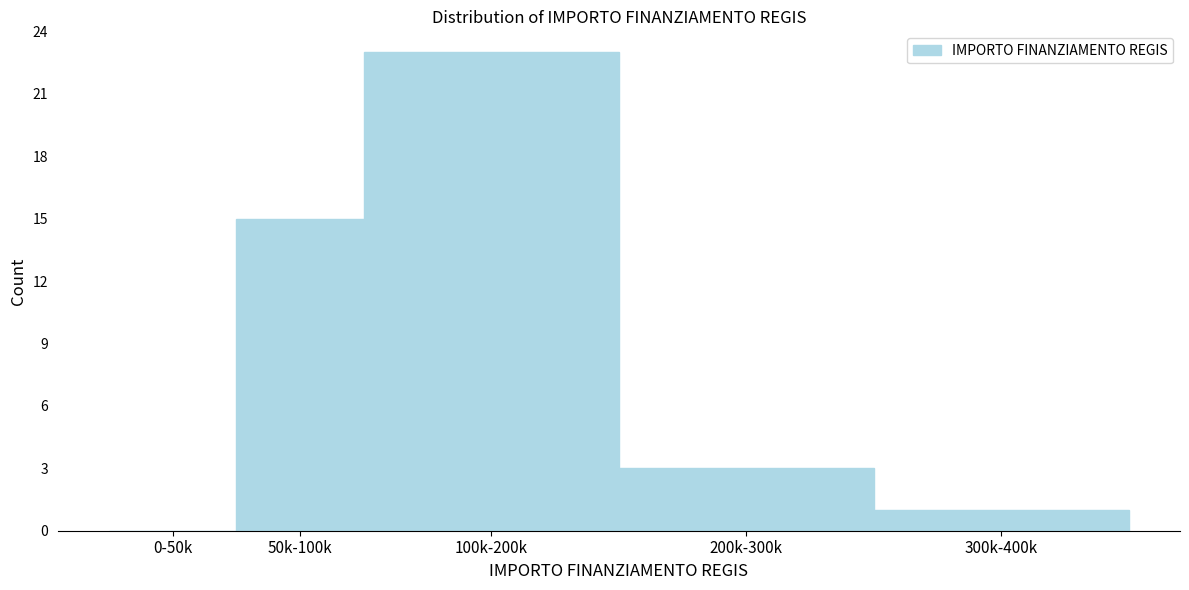

Reading left to right, extract all data points from this chart.

0-50k=0	50k-100k=15	100k-200k=23	200k-300k=3	300k-400k=1